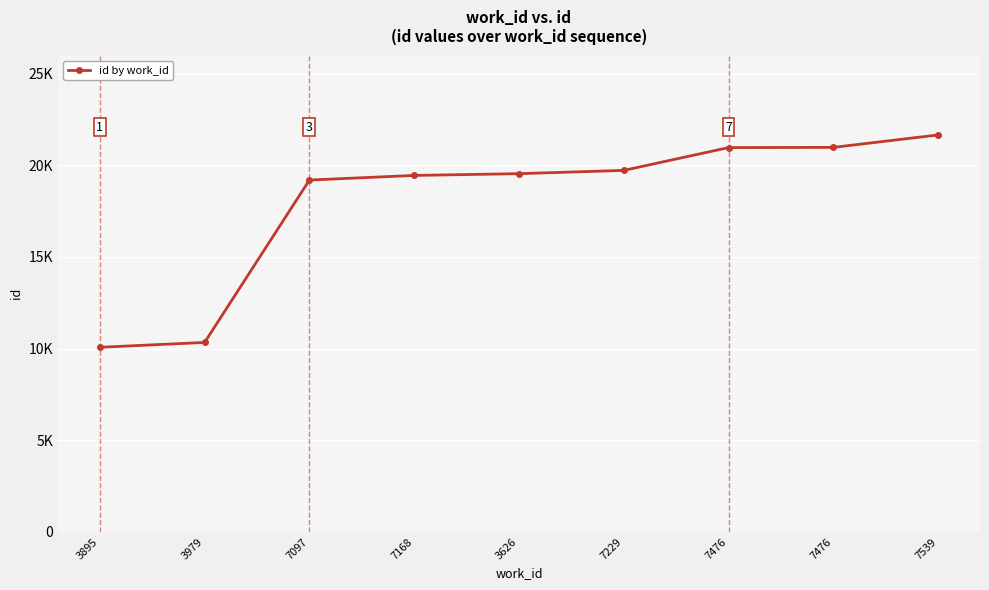

Is this an area chart (filled region under the line)?

No